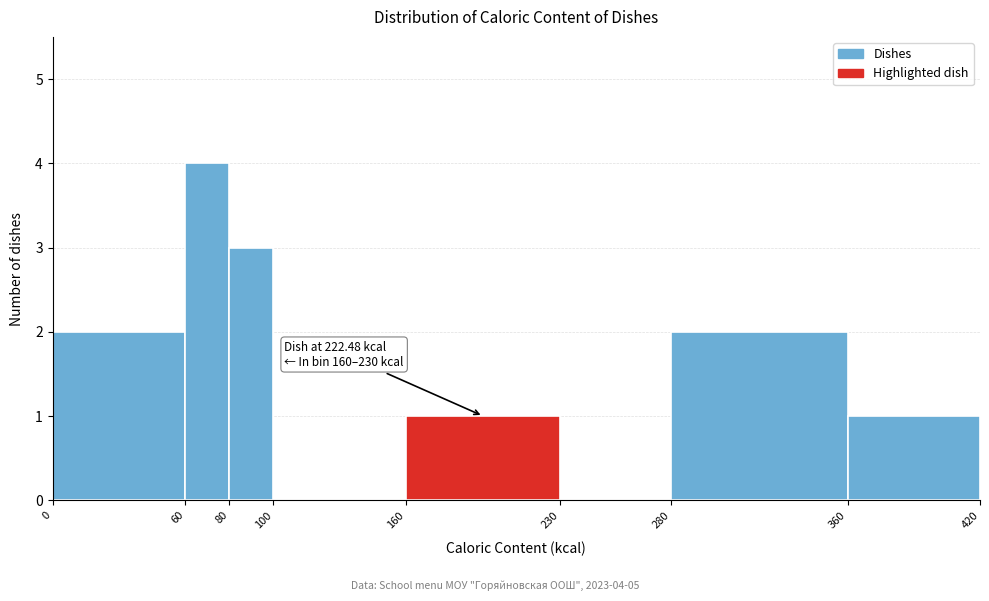

Which range on the x-axis has the tallest bar?

60 to 80